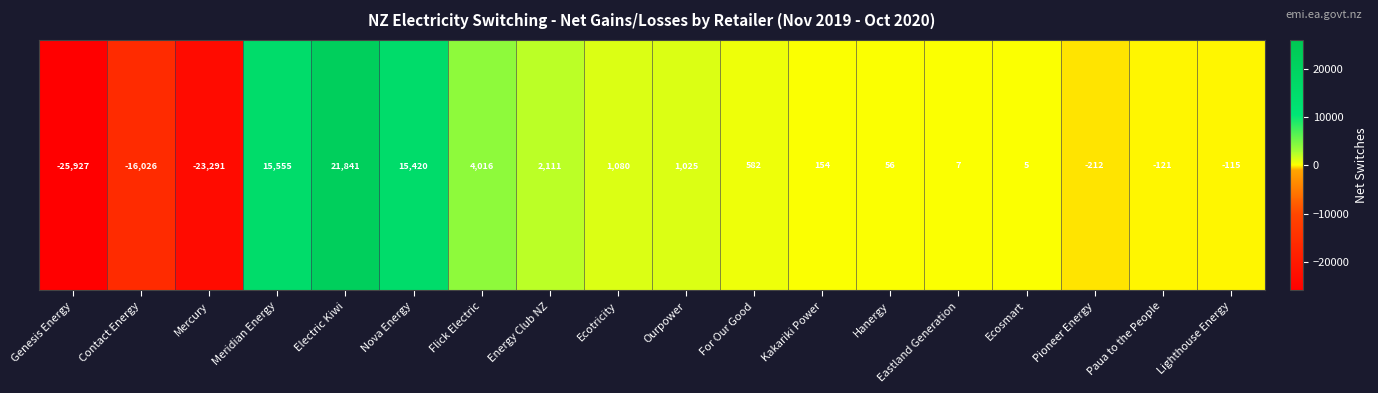

What is the sum of all values?

-3840